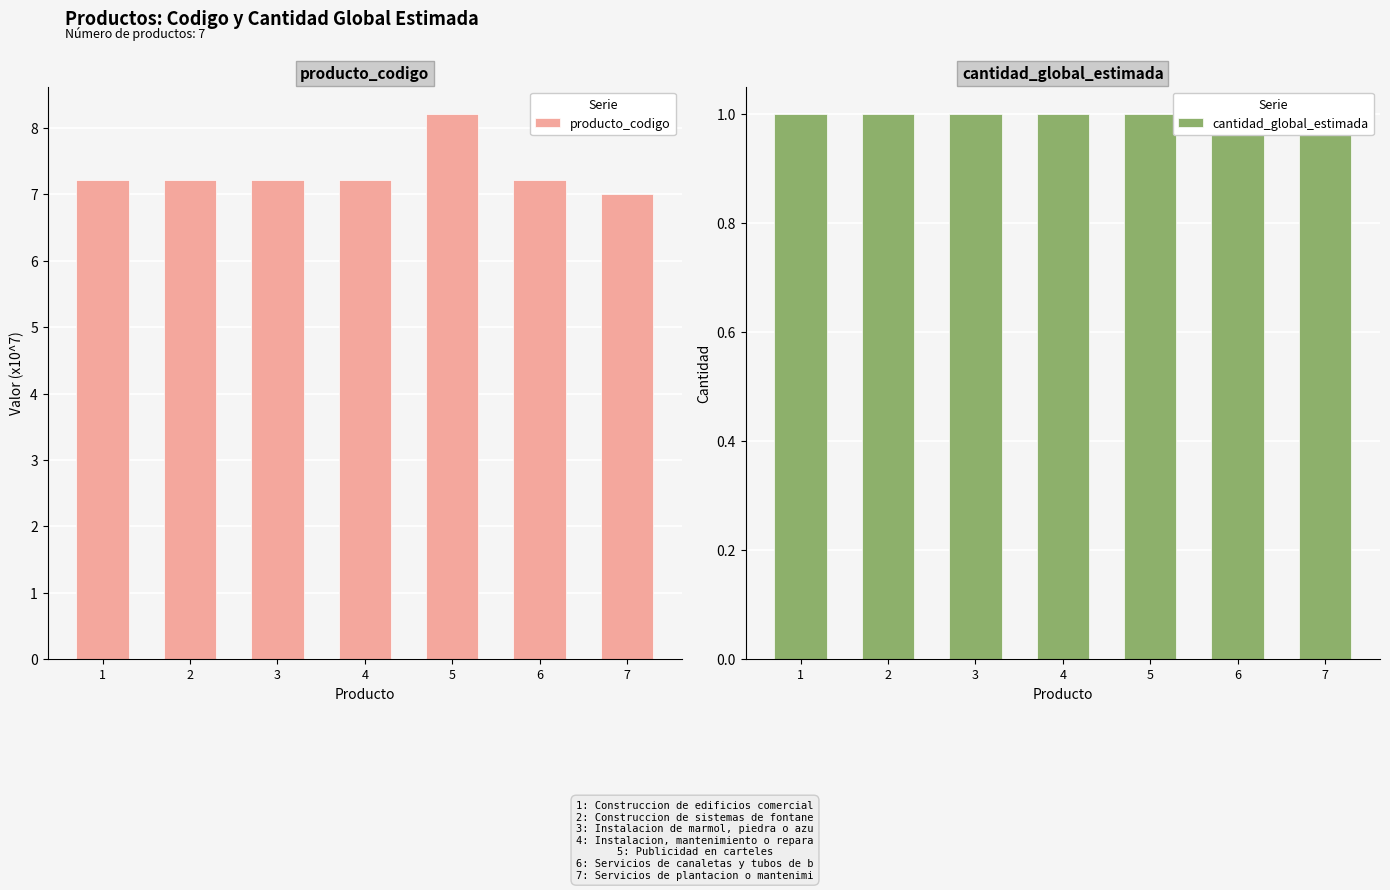

True or false: producto_codigo has a value of 7.0 at 7.

True